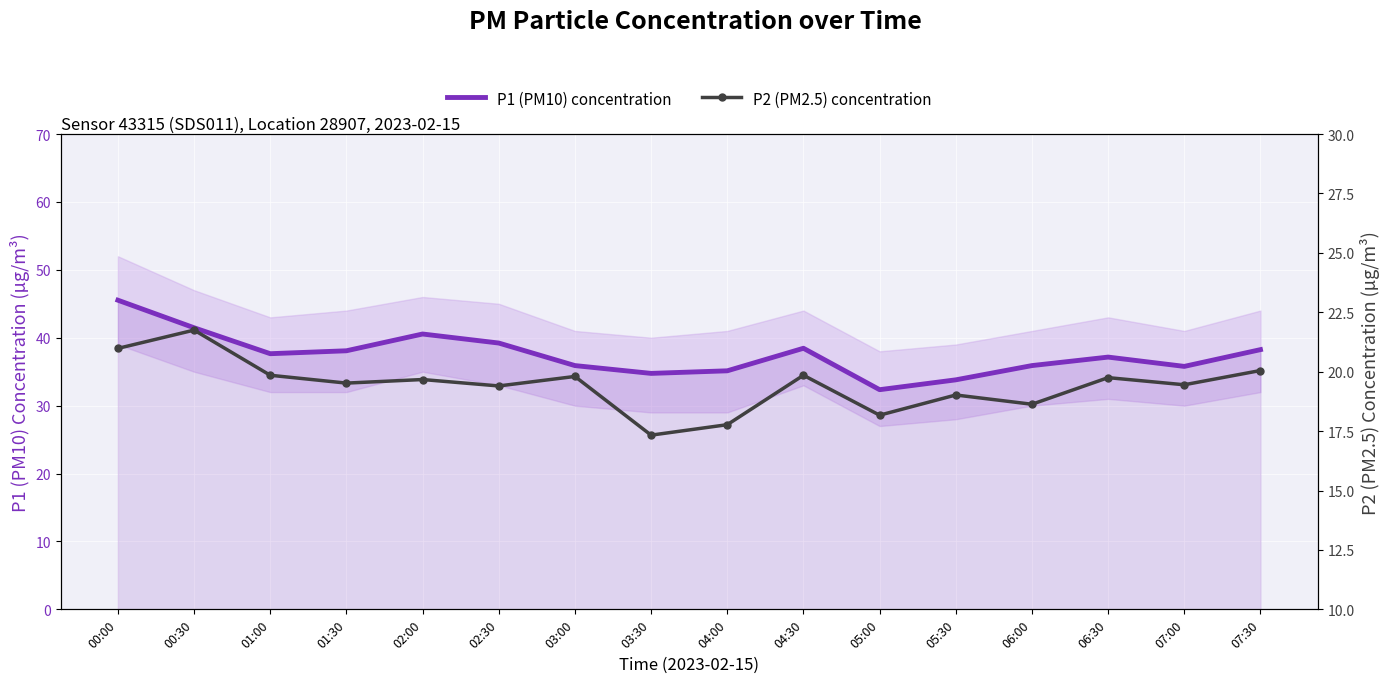

What is the difference between the P2 (PM2.5) concentration values at 02:30 and 04:30?

0.5